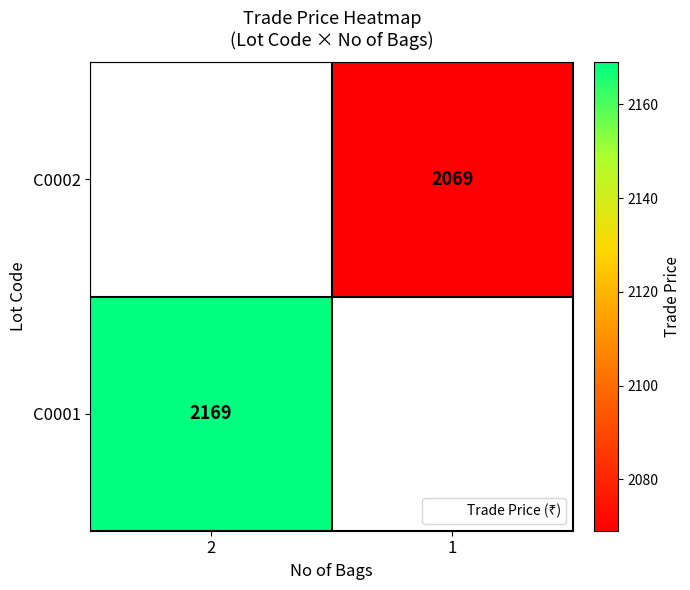

Between 1 and 2, which is larger?

2